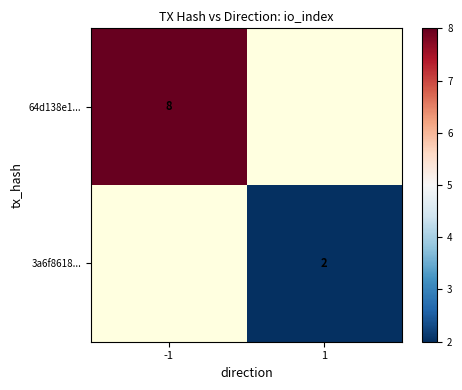

The value of 64d138e1... at -1 is 1.9. True or false?

False